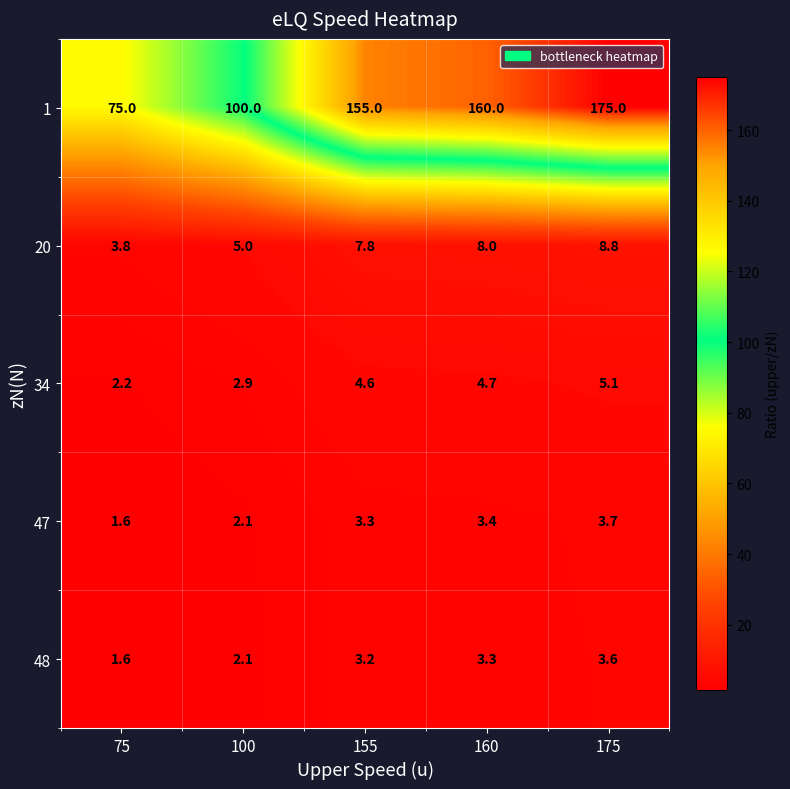

Which series changed the most between 100 and 155?

1